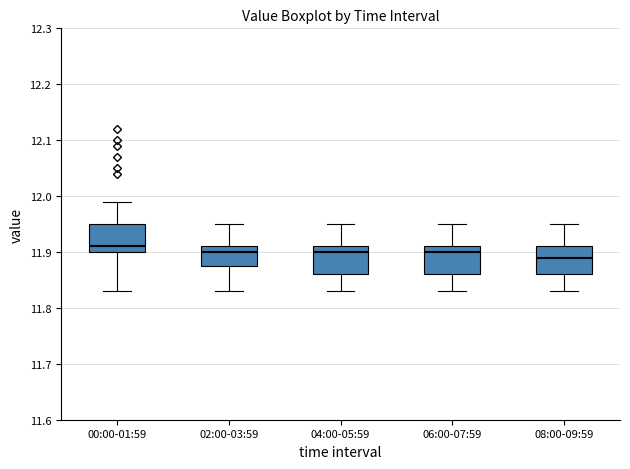

Reading left to right, read every box against the y-axis: the position of its median line, the range the box covers, and the ends of its whiskers. The values are not printed on the chart, so give them approximately, as read against the axis.

00:00-01:59: median 11.91, box 11.90 to 11.95, whiskers 11.83 to 11.99
02:00-03:59: median 11.90, box 11.88 to 11.91, whiskers 11.83 to 11.95
04:00-05:59: median 11.90, box 11.86 to 11.91, whiskers 11.83 to 11.95
06:00-07:59: median 11.90, box 11.86 to 11.91, whiskers 11.83 to 11.95
08:00-09:59: median 11.89, box 11.86 to 11.91, whiskers 11.83 to 11.95